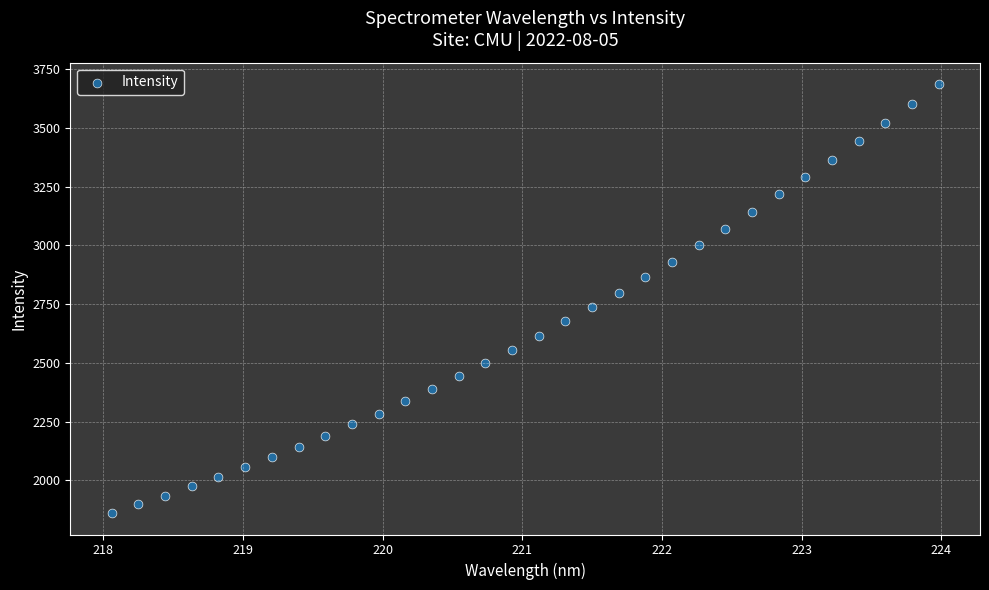

What is the range of X values (max minus min)?

5.9